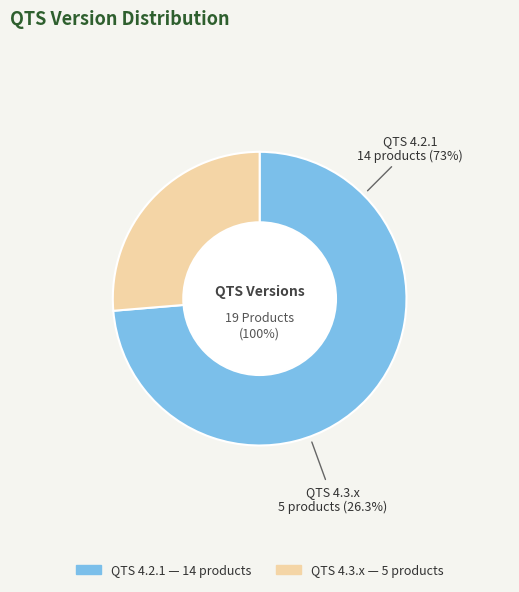

To the nearest percent, what percentage of the pie is QTS 4.3.x?

26%